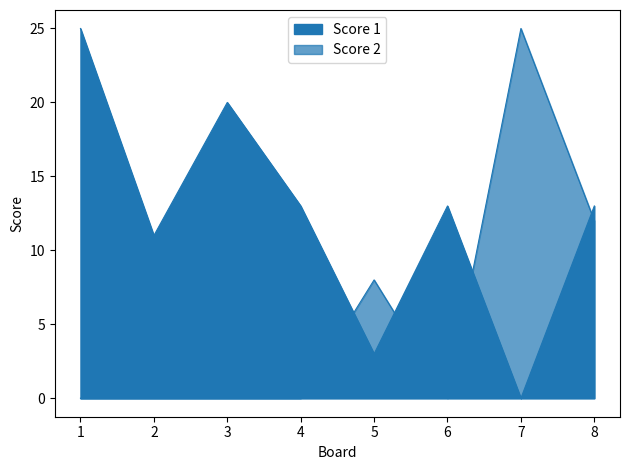

Rank the categories by Score 2 value from lowest to highest.

1, 2, 3, 4, 6, 5, 8, 7